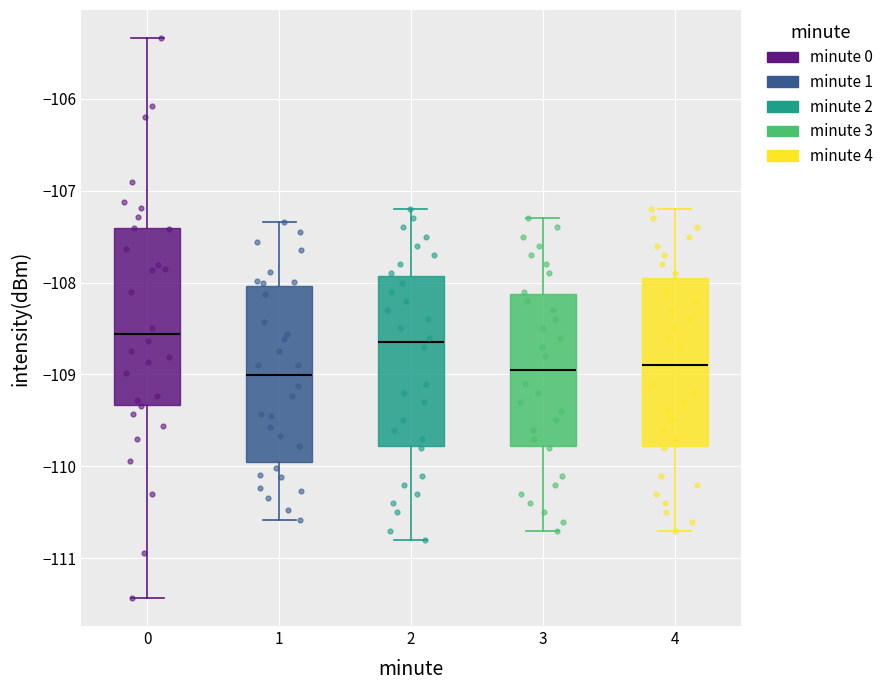

Where does the median line of the box at x = 0 sit on the y-axis? The values are not printed on the chart, so give them approximately, as read against the axis.

-108.6